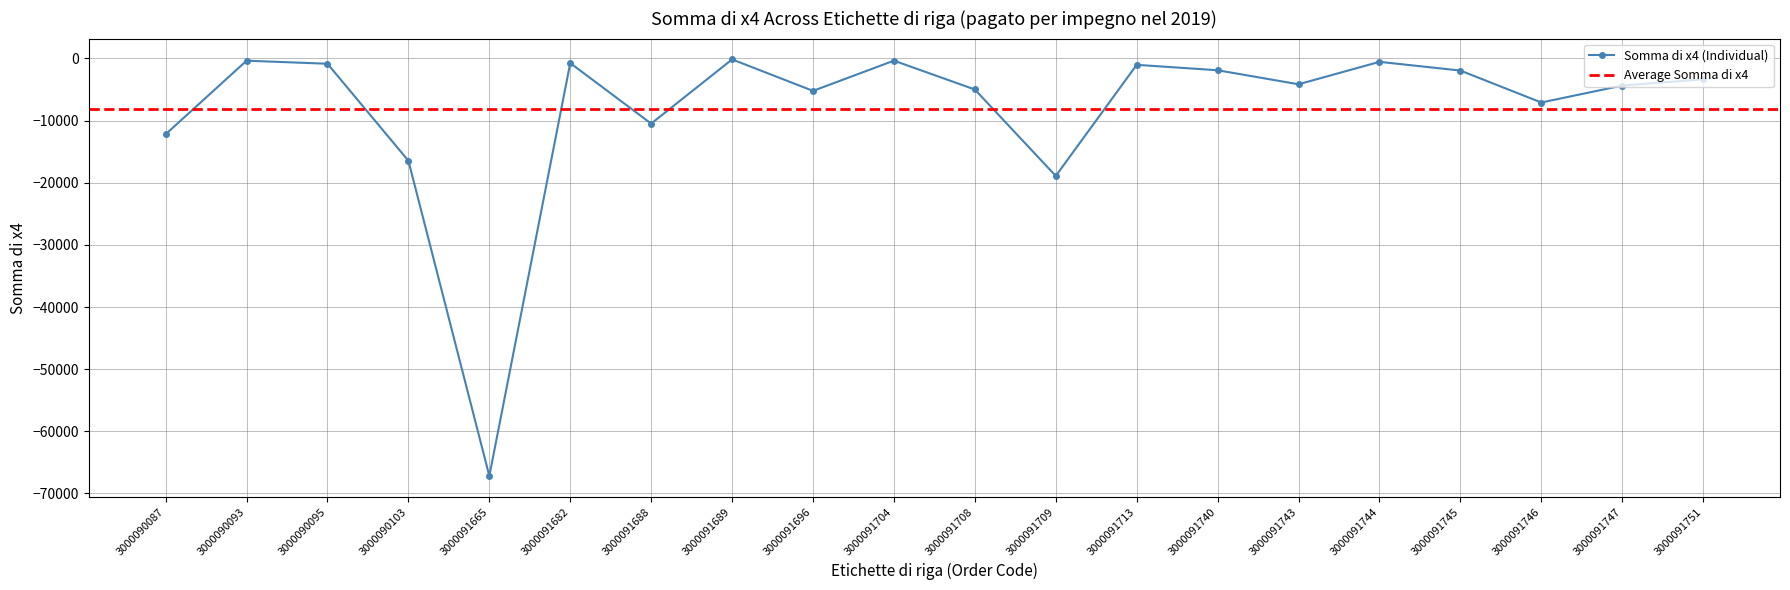

List the labels in order of value, largest first.

3000091689, 3000091704, 3000090093, 3000091744, 3000091682, 3000090095, 3000091713, 3000091740, 3000091745, 3000091751, 3000091743, 3000091747, 3000091708, 3000091696, 3000091746, 3000091688, 3000090087, 3000090103, 3000091709, 3000091665